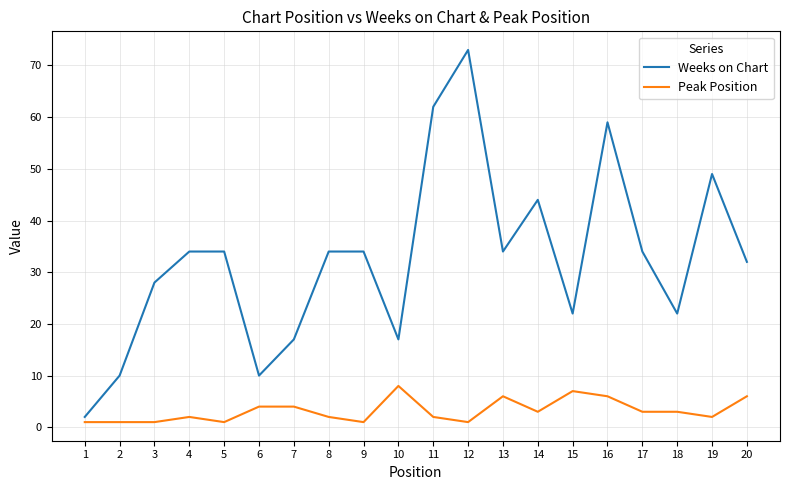

Which series changed the most between 5 and 17?

Peak Position